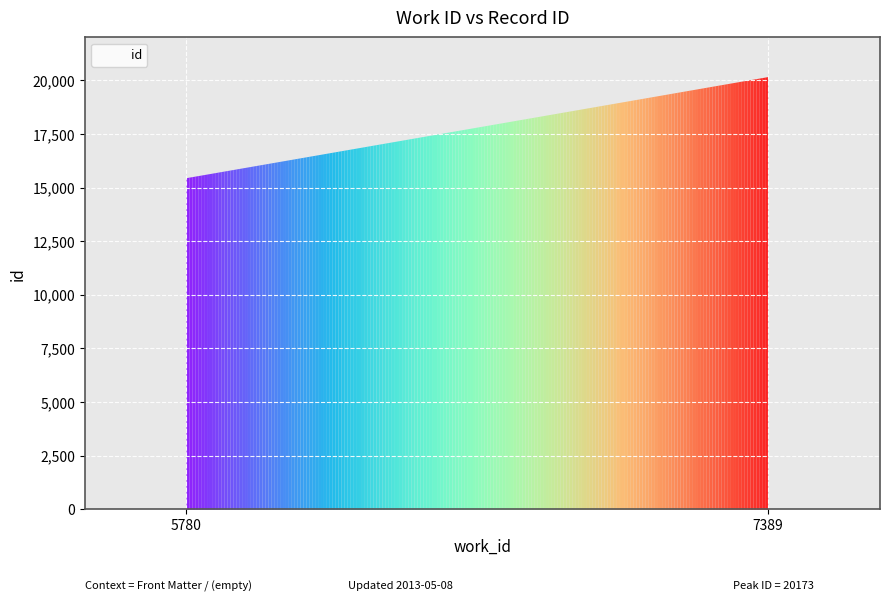

Which label corresponds to the smallest value in the chart?

5780